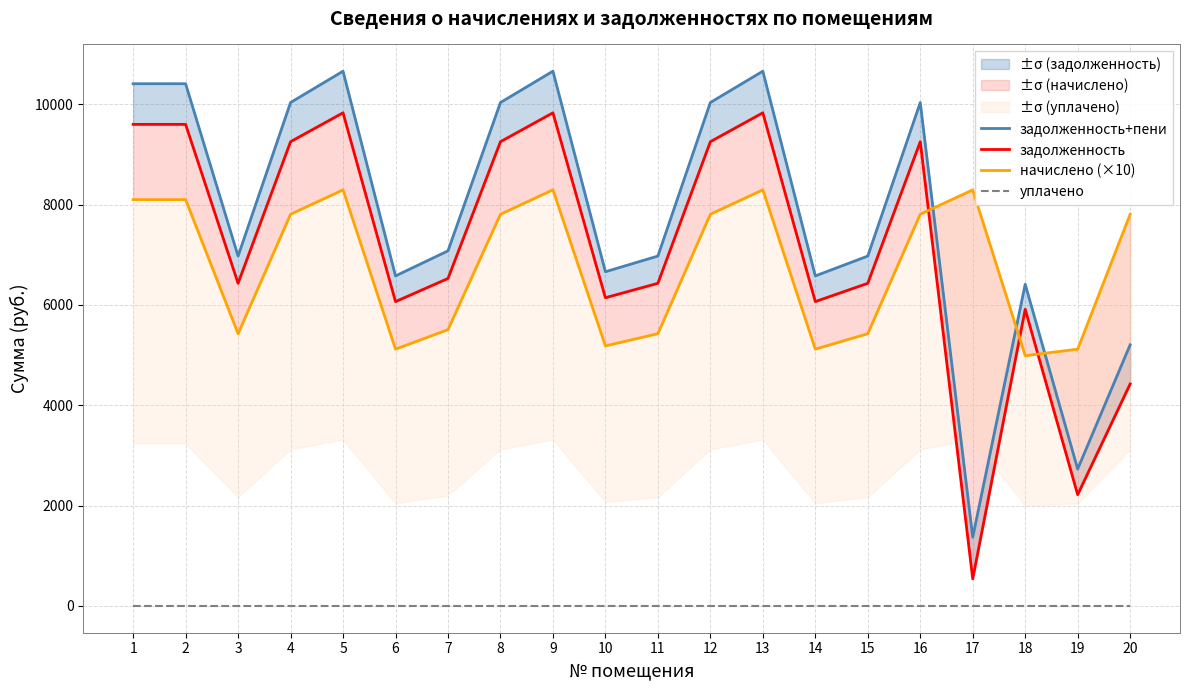

List the series in order of their peak value, highest first.

задолженность+пени, задолженность, начислено (×10), уплачено